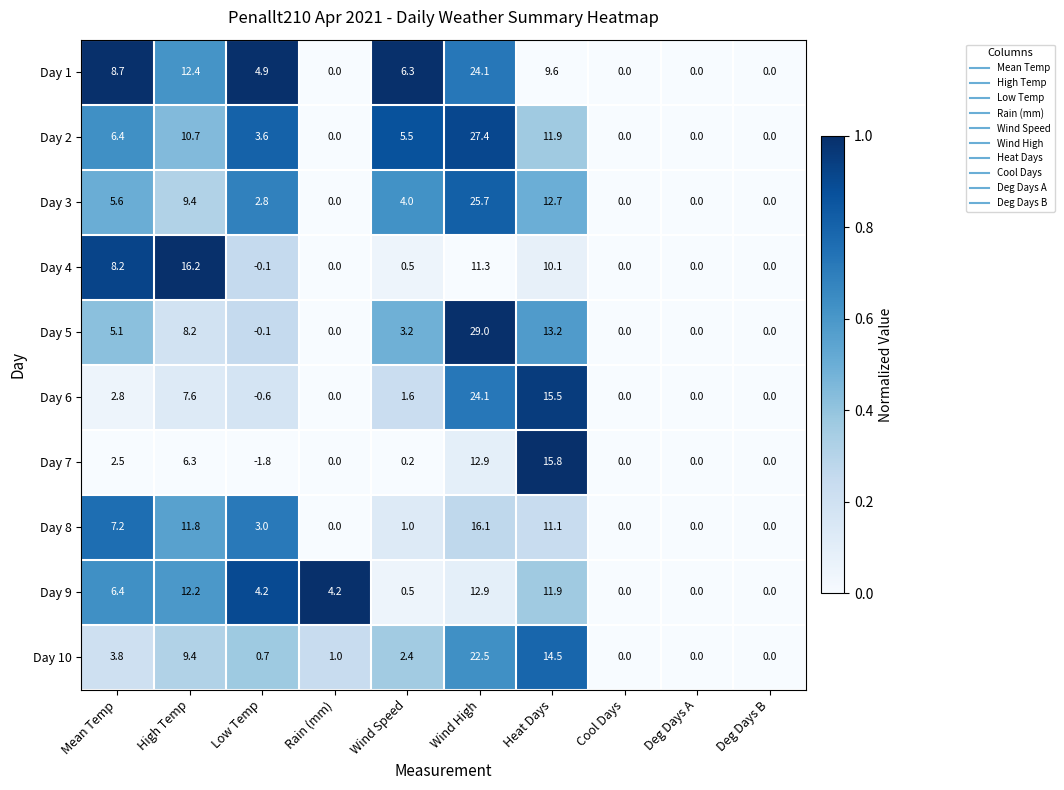

What is the total value across all series at Wind High?

206.0